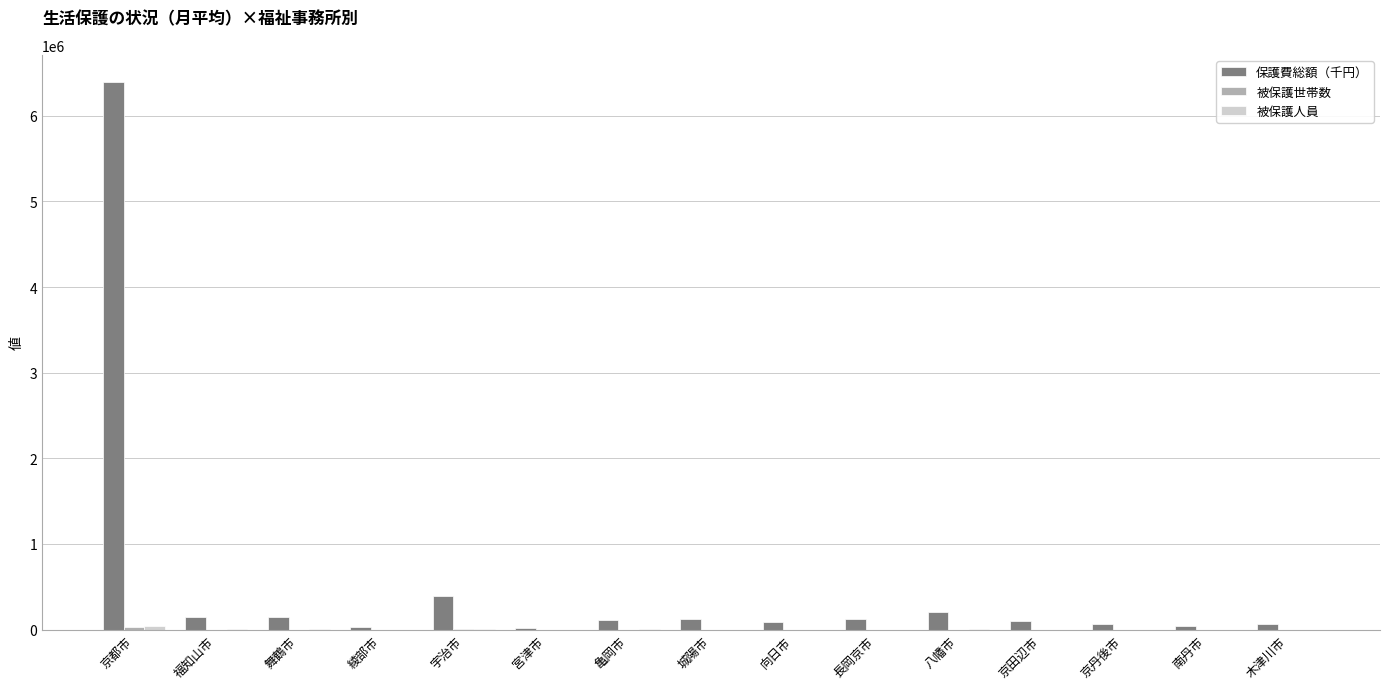

What value does the 保護費総額（千円） series have at 南丹市, to the nearest 10?

42580